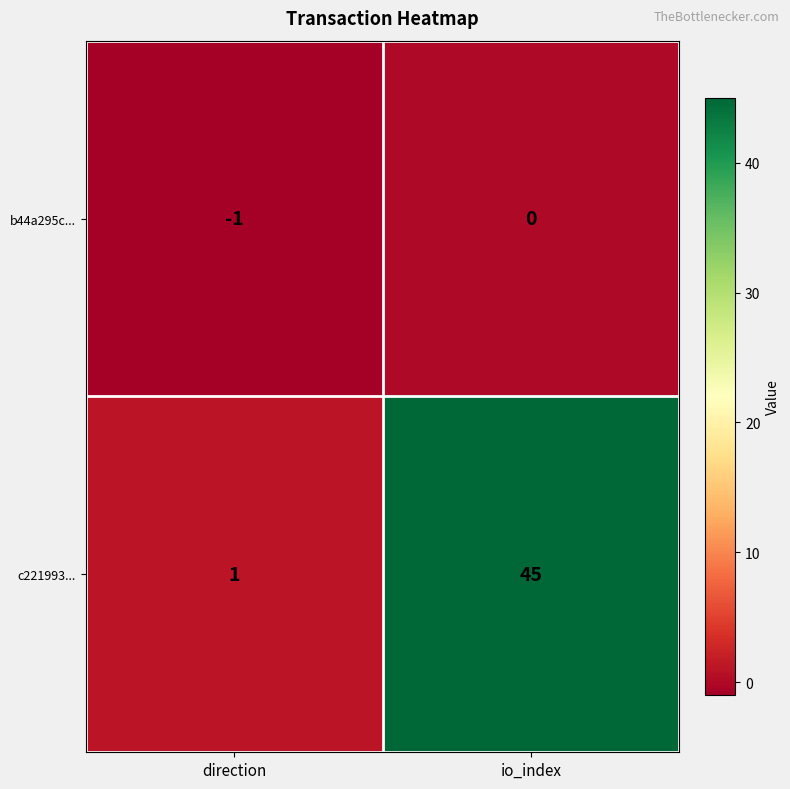

Which category has the highest value in the c221993... series?

io_index